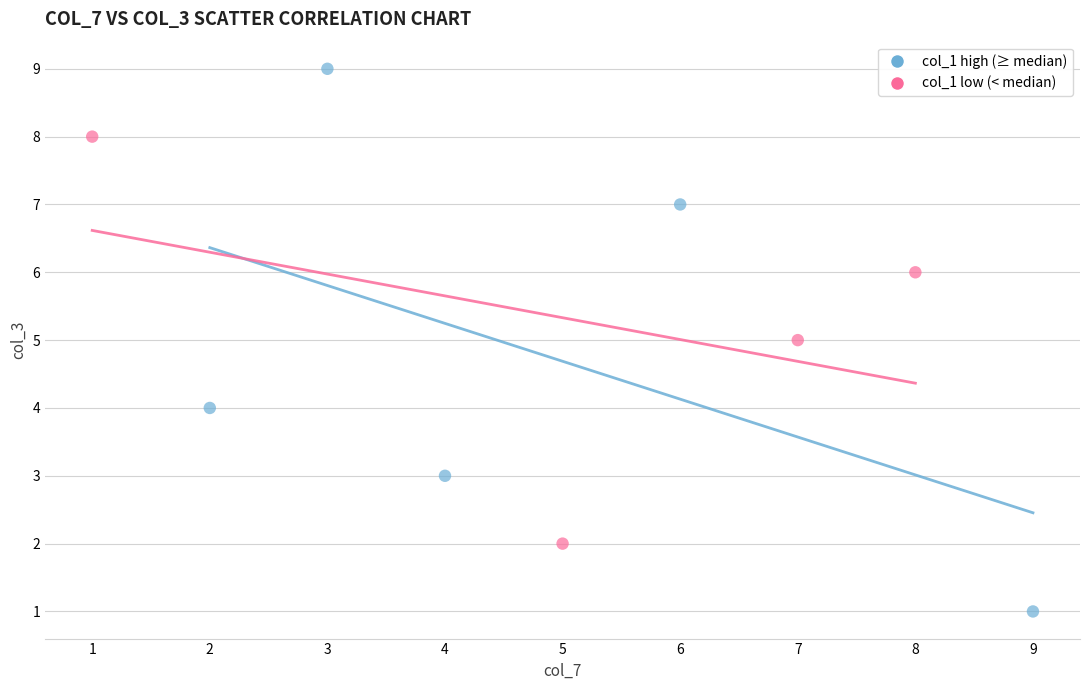

Which series has the largest Y range (max minus min)?

col_1 high (≥ median)